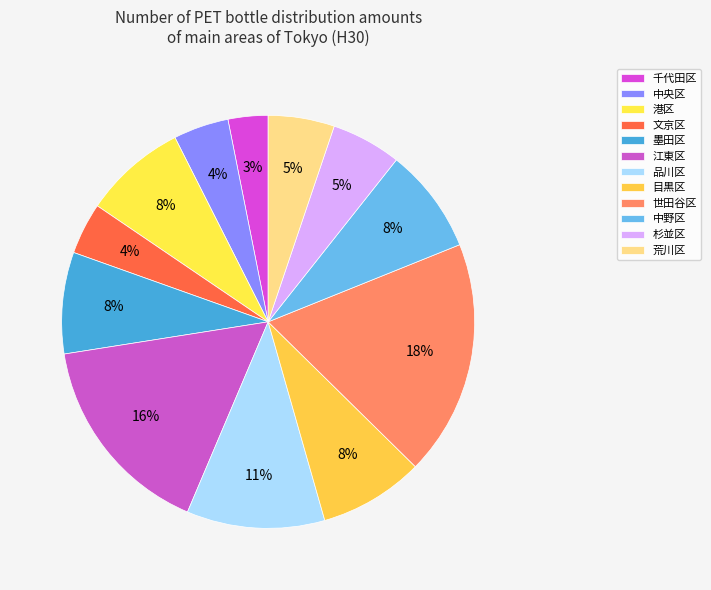

True or false: 世田谷区 accounts for 9% of the total.

False